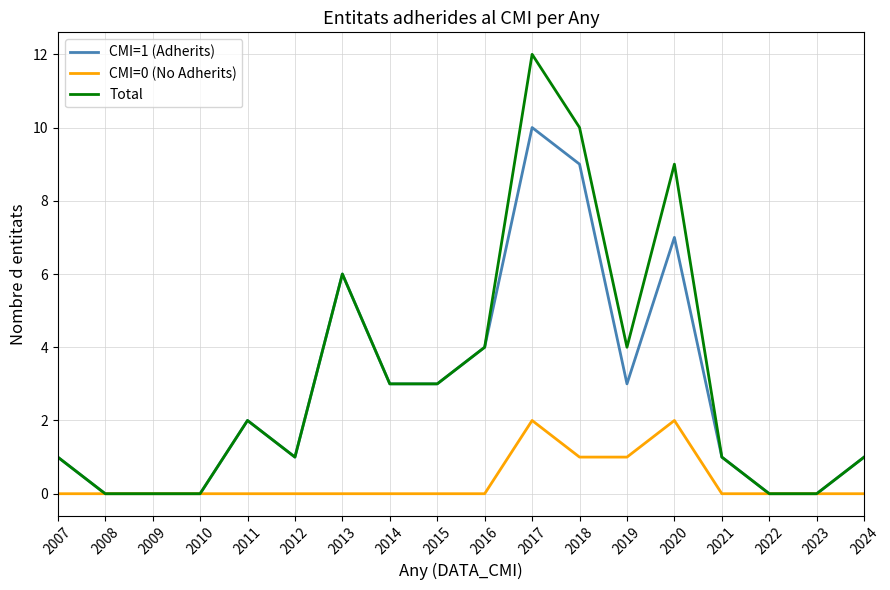

The value of Total at 2012 is 2. True or false?

False